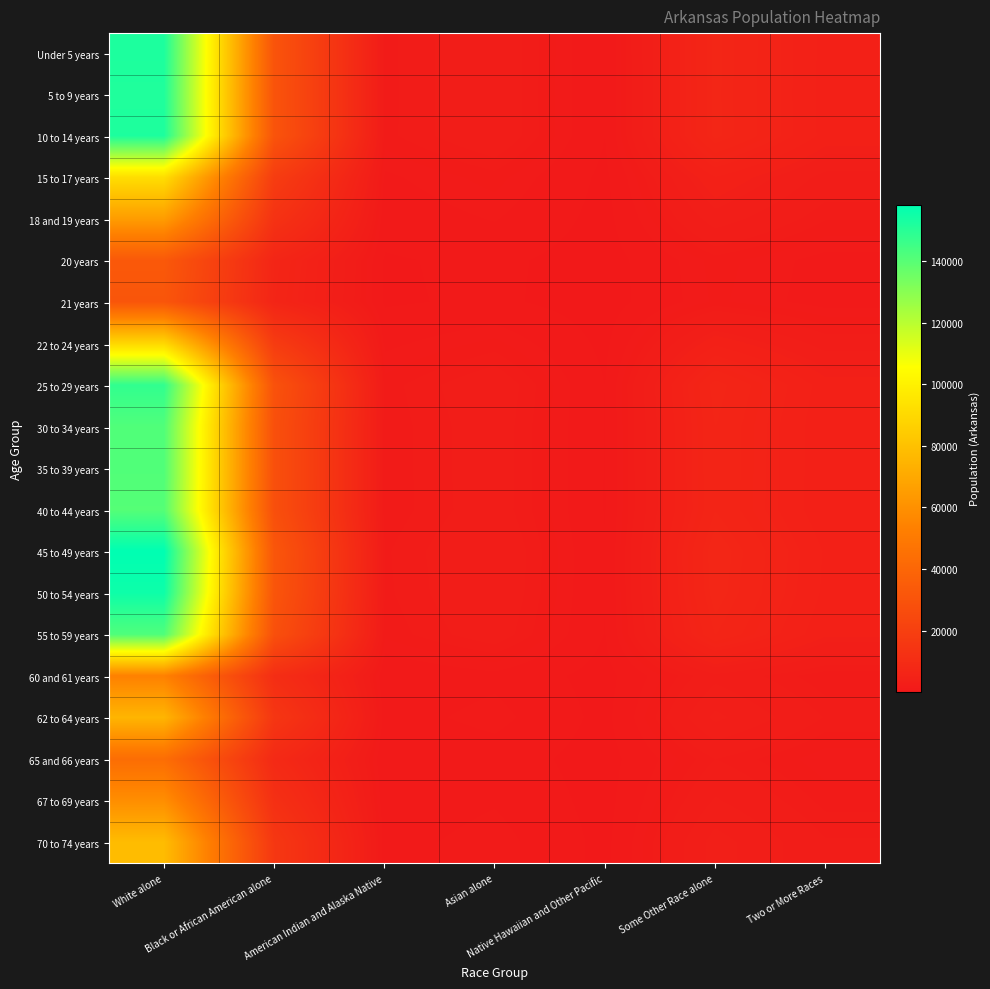

Reading left to right, transcribe all the data shown in this chart.

Under 5 years: White alone=152218.6	Black or African American alone=30501.3	American Indian and Alaska Native=1508.3	Asian alone=2447.6	Native Hawaiian and Other Pacific=397.5	Some Other Race alone=6750.6	Two or More Races=3865.1
5 to 9 years: White alone=151593.4	Black or African American alone=30376.0	American Indian and Alaska Native=1502.1	Asian alone=2437.5	Native Hawaiian and Other Pacific=395.9	Some Other Race alone=6722.8	Two or More Races=3849.2
10 to 14 years: White alone=152118.5	Black or African American alone=30481.2	American Indian and Alaska Native=1507.3	Asian alone=2446.0	Native Hawaiian and Other Pacific=397.2	Some Other Race alone=6746.1	Two or More Races=3862.5
15 to 17 years: White alone=91898.4	Black or African American alone=18414.4	American Indian and Alaska Native=910.6	Asian alone=1477.7	Native Hawaiian and Other Pacific=240.0	Some Other Race alone=4075.5	Two or More Races=2333.4
18 and 19 years: White alone=65029.5	Black or African American alone=13030.5	American Indian and Alaska Native=644.4	Asian alone=1045.6	Native Hawaiian and Other Pacific=169.8	Some Other Race alone=2883.9	Two or More Races=1651.2
20 years: White alone=32932.5	Black or African American alone=6599.0	American Indian and Alaska Native=326.3	Asian alone=529.5	Native Hawaiian and Other Pacific=86.0	Some Other Race alone=1460.5	Two or More Races=836.2
21 years: White alone=31392.5	Black or African American alone=6290.4	American Indian and Alaska Native=311.1	Asian alone=504.8	Native Hawaiian and Other Pacific=82.0	Some Other Race alone=1392.2	Two or More Races=797.1
22 to 24 years: White alone=89403.6	Black or African American alone=17914.5	American Indian and Alaska Native=885.9	Asian alone=1437.6	Native Hawaiian and Other Pacific=233.5	Some Other Race alone=3964.9	Two or More Races=2270.1
25 to 29 years: White alone=147956.0	Black or African American alone=29647.2	American Indian and Alaska Native=1466.1	Asian alone=2379.0	Native Hawaiian and Other Pacific=386.4	Some Other Race alone=6561.5	Two or More Races=3756.8
30 to 34 years: White alone=141477.3	Black or African American alone=28349.0	American Indian and Alaska Native=1401.9	Asian alone=2274.9	Native Hawaiian and Other Pacific=369.4	Some Other Race alone=6274.2	Two or More Races=3592.3
35 to 39 years: White alone=141381.0	Black or African American alone=28329.7	American Indian and Alaska Native=1400.9	Asian alone=2273.3	Native Hawaiian and Other Pacific=369.2	Some Other Race alone=6269.9	Two or More Races=3589.9
40 to 44 years: White alone=140595.6	Black or African American alone=28172.3	American Indian and Alaska Native=1393.2	Asian alone=2260.7	Native Hawaiian and Other Pacific=367.1	Some Other Race alone=6235.1	Two or More Races=3570.0
45 to 49 years: White alone=158266.9	Black or African American alone=31713.2	American Indian and Alaska Native=1568.3	Asian alone=2544.8	Native Hawaiian and Other Pacific=413.3	Some Other Race alone=7018.8	Two or More Races=4018.7
50 to 54 years: White alone=155324.0	Black or African American alone=31123.5	American Indian and Alaska Native=1539.1	Asian alone=2497.5	Native Hawaiian and Other Pacific=405.6	Some Other Race alone=6888.3	Two or More Races=3943.9
55 to 59 years: White alone=141647.4	Black or African American alone=28383.1	American Indian and Alaska Native=1403.6	Asian alone=2277.6	Native Hawaiian and Other Pacific=369.9	Some Other Race alone=6281.8	Two or More Races=3596.7
60 and 61 years: White alone=53505.9	Black or African American alone=10721.4	American Indian and Alaska Native=530.2	Asian alone=860.3	Native Hawaiian and Other Pacific=139.7	Some Other Race alone=2372.9	Two or More Races=1358.6
62 to 64 years: White alone=75106.4	Black or African American alone=15049.7	American Indian and Alaska Native=744.2	Asian alone=1207.7	Native Hawaiian and Other Pacific=196.1	Some Other Race alone=3330.8	Two or More Races=1907.1
65 and 66 years: White alone=43673.1	Black or African American alone=8751.1	American Indian and Alaska Native=432.8	Asian alone=702.2	Native Hawaiian and Other Pacific=114.0	Some Other Race alone=1936.8	Two or More Races=1108.9
67 to 69 years: White alone=59018.2	Black or African American alone=11826.0	American Indian and Alaska Native=584.8	Asian alone=949.0	Native Hawaiian and Other Pacific=154.1	Some Other Race alone=2617.3	Two or More Races=1498.6
70 to 74 years: White alone=77950.0	Black or African American alone=15619.5	American Indian and Alaska Native=772.4	Asian alone=1253.4	Native Hawaiian and Other Pacific=203.6	Some Other Race alone=3456.9	Two or More Races=1979.3